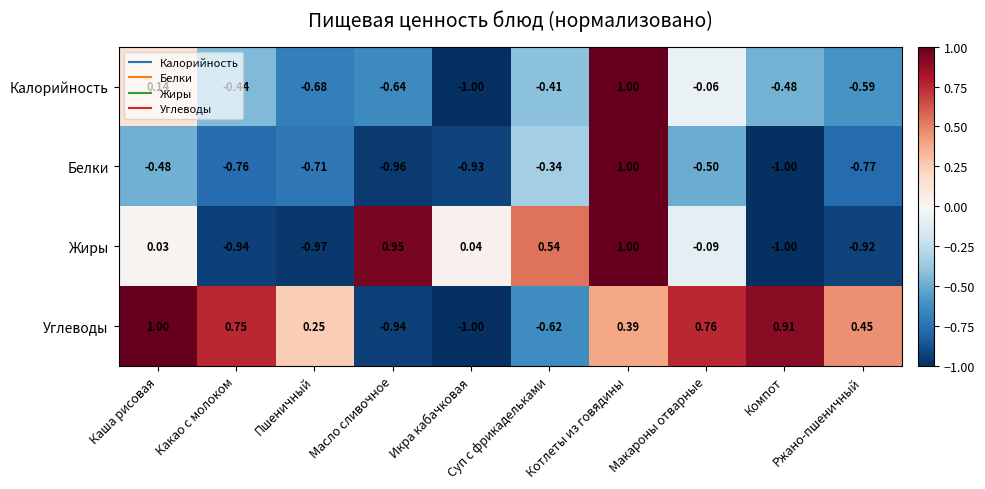

Count the number of data series in this chart.

4